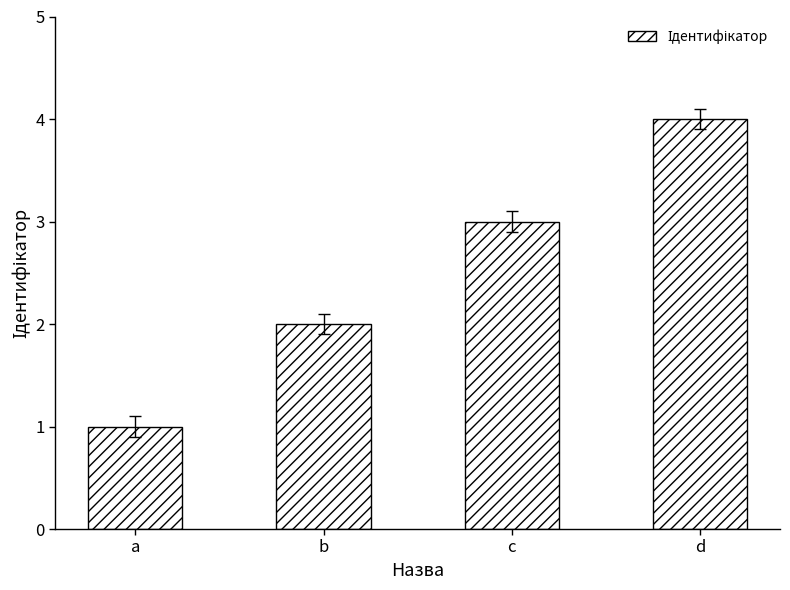

What value does the data have at b?

2